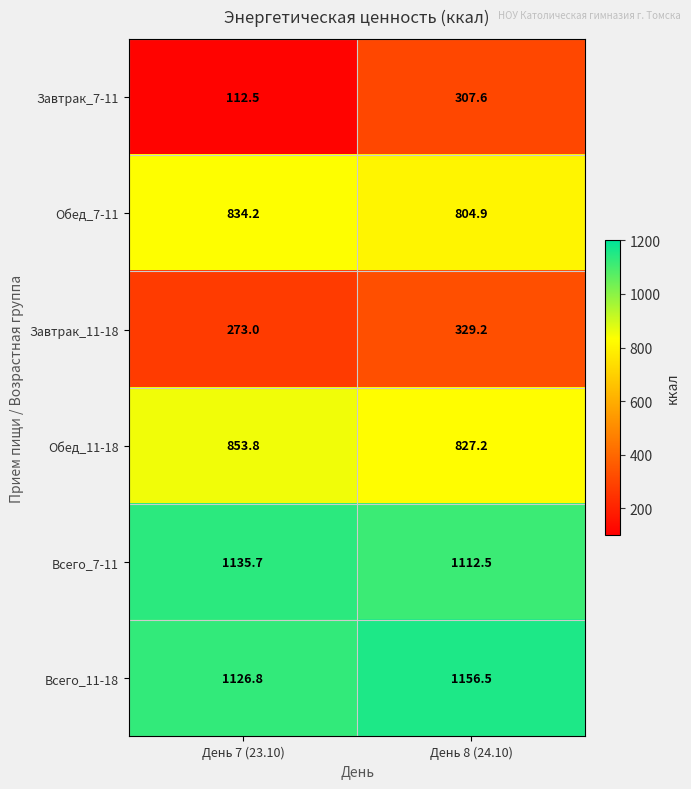

Reading right to left, what are all the values shown in this chart?

Завтрак_7-11: 307.6	112.5
Обед_7-11: 804.9	834.2
Завтрак_11-18: 329.2	273.0
Обед_11-18: 827.2	853.8
Всего_7-11: 1112.5	1135.7
Всего_11-18: 1156.5	1126.8